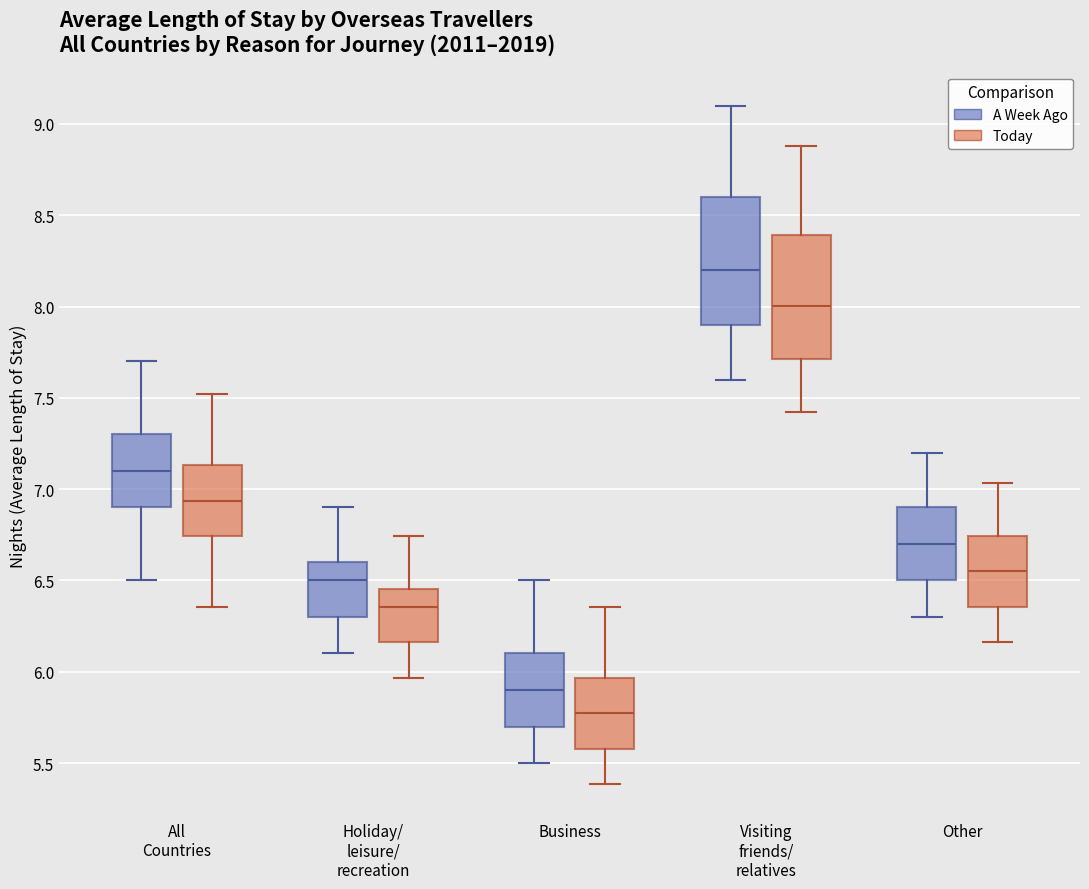

Reading left to right, read every box against the y-axis: the position of its median line, the range the box covers, and the ends of its whiskers. The values are not printed on the chart, so give them approximately, as read against the axis.

All Countries (A Week Ago): median 7.10, box 6.90 to 7.30, whiskers 6.50 to 7.70
All Countries (Today): median 6.95, box 6.75 to 7.15, whiskers 6.35 to 7.50
Holiday/ leisure/ recreation (A Week Ago): median 6.50, box 6.30 to 6.60, whiskers 6.10 to 6.90
Holiday/ leisure/ recreation (Today): median 6.35, box 6.15 to 6.45, whiskers 5.95 to 6.75
Business (A Week Ago): median 5.90, box 5.70 to 6.10, whiskers 5.50 to 6.50
Business (Today): median 5.75, box 5.60 to 5.95, whiskers 5.40 to 6.35
Visiting friends/ relatives (A Week Ago): median 8.20, box 7.90 to 8.60, whiskers 7.60 to 9.10
Visiting friends/ relatives (Today): median 8.00, box 7.70 to 8.40, whiskers 7.40 to 8.90
Other (A Week Ago): median 6.70, box 6.50 to 6.90, whiskers 6.30 to 7.20
Other (Today): median 6.55, box 6.35 to 6.75, whiskers 6.15 to 7.05